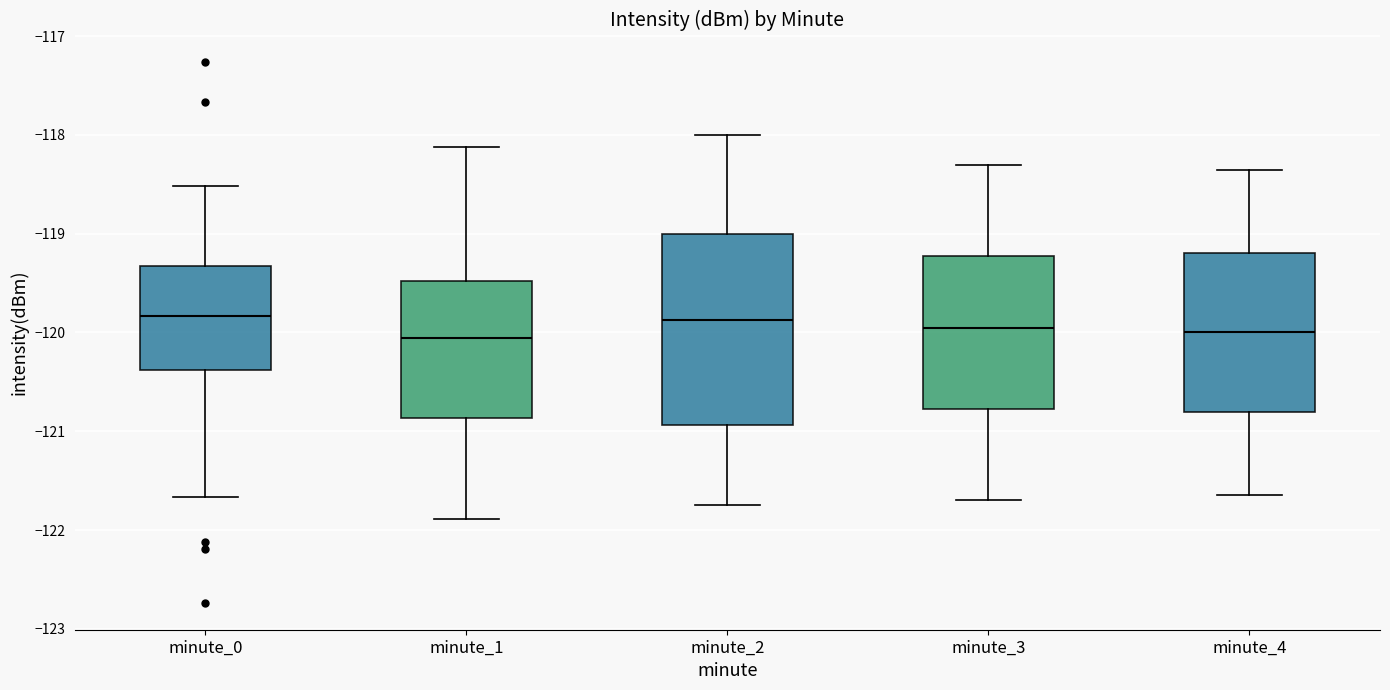

Which box is the tallest, from its lower edge to its upper edge?

minute_2